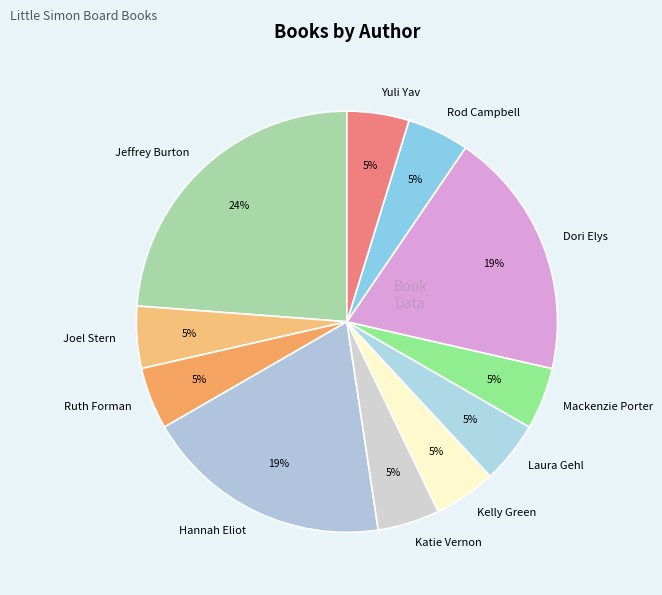

Which has a higher value, Hannah Eliot or Joel Stern?

Hannah Eliot